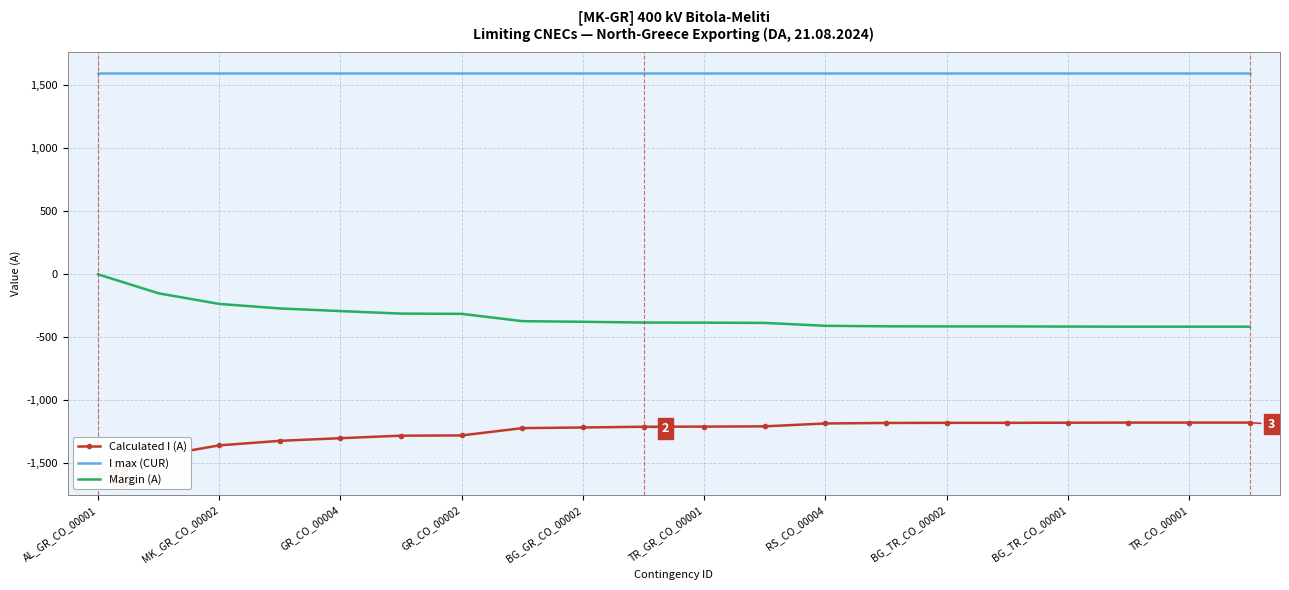

Is it true that Margin (A) equals -4 at AL_GR_CO_00001?

False